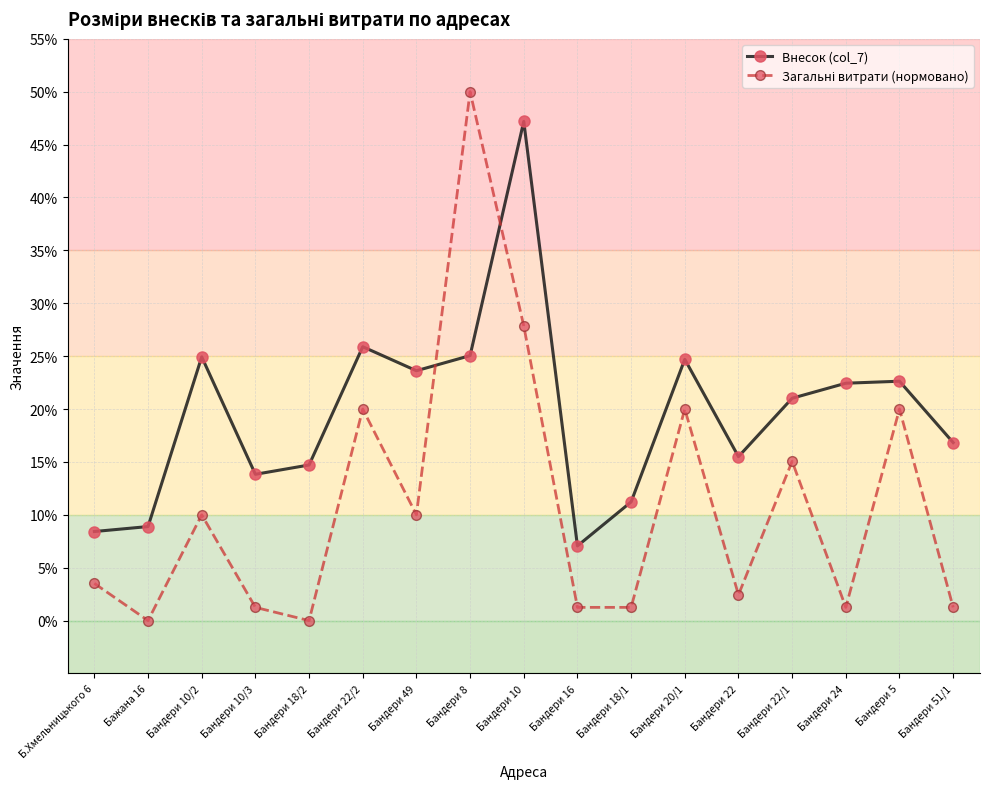

What is the label of the 15th point from the right?

Бандери 10/2